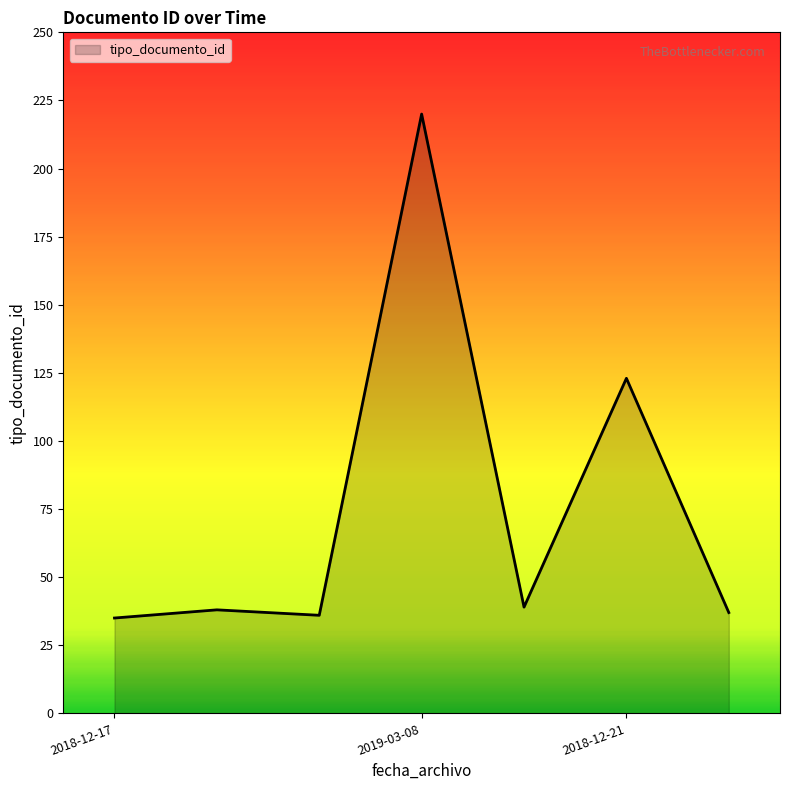

What is the maximum value shown in the chart?

220